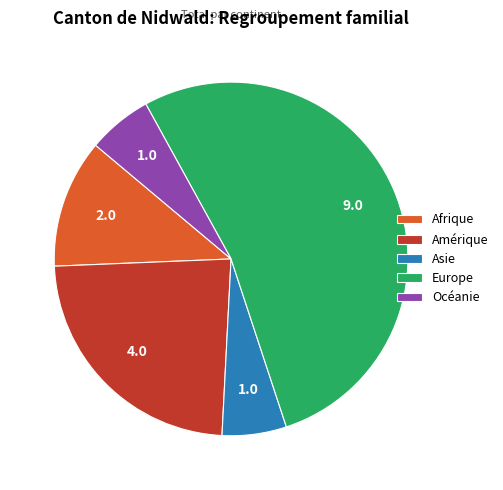

The Europe slice represents 67% of the pie. True or false?

False